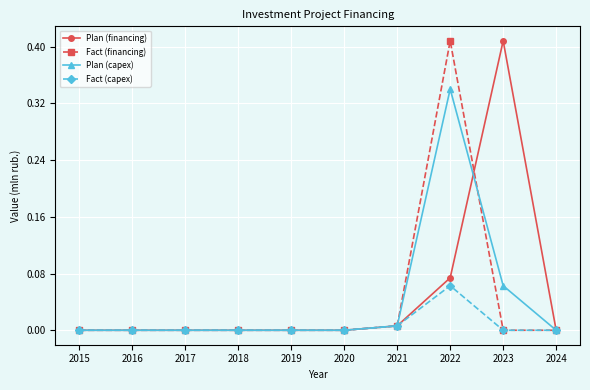

At which label does Plan (financing) reach its peak?

2023